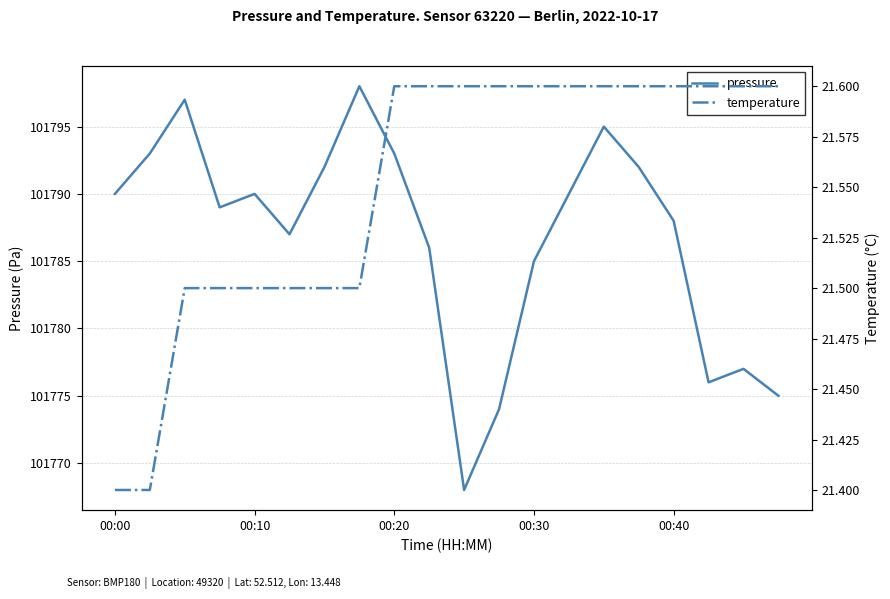

The value of pressure at 17 is 101776.0. True or false?

True